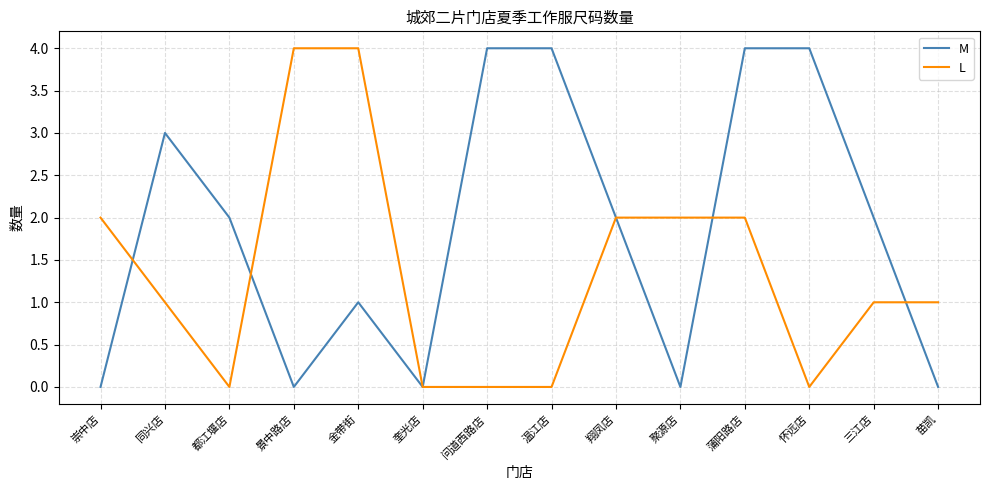

What is the spread (max minus min) of values at 蒲阳路店?

2